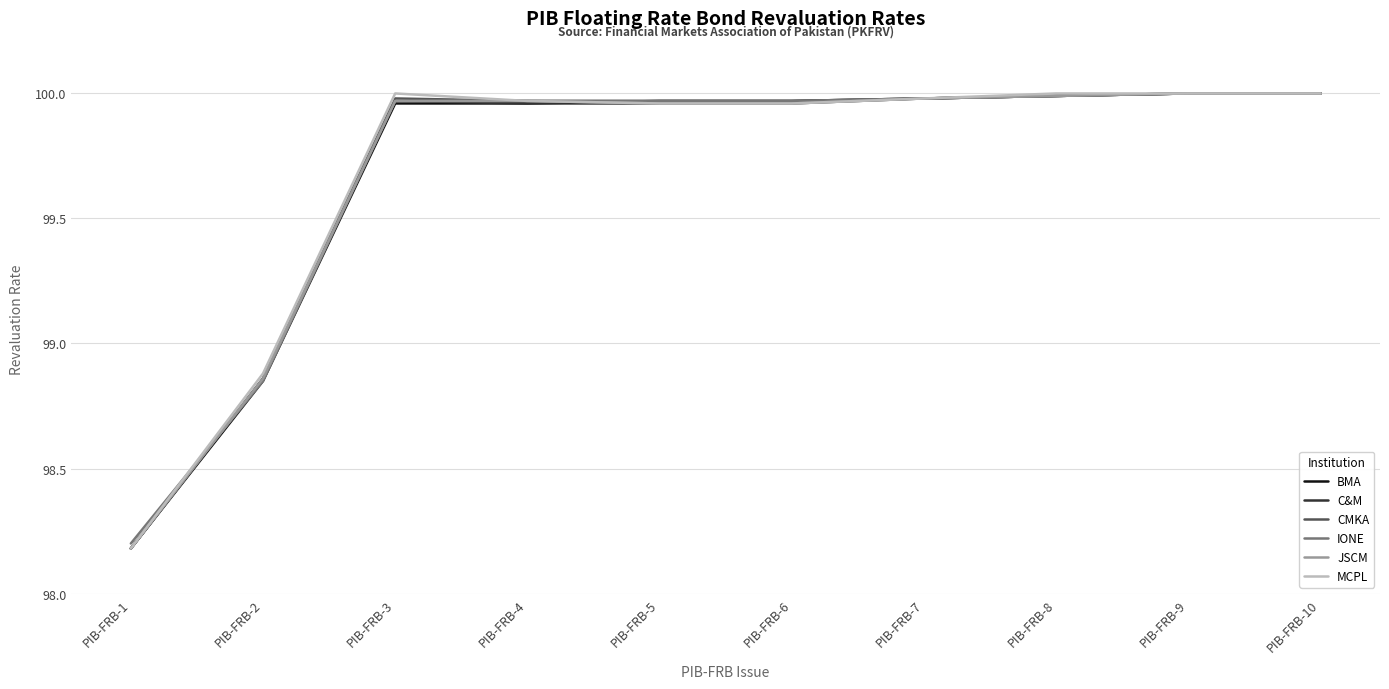

The IONE series shows 100.0 at PIB-FRB-8. True or false?

True